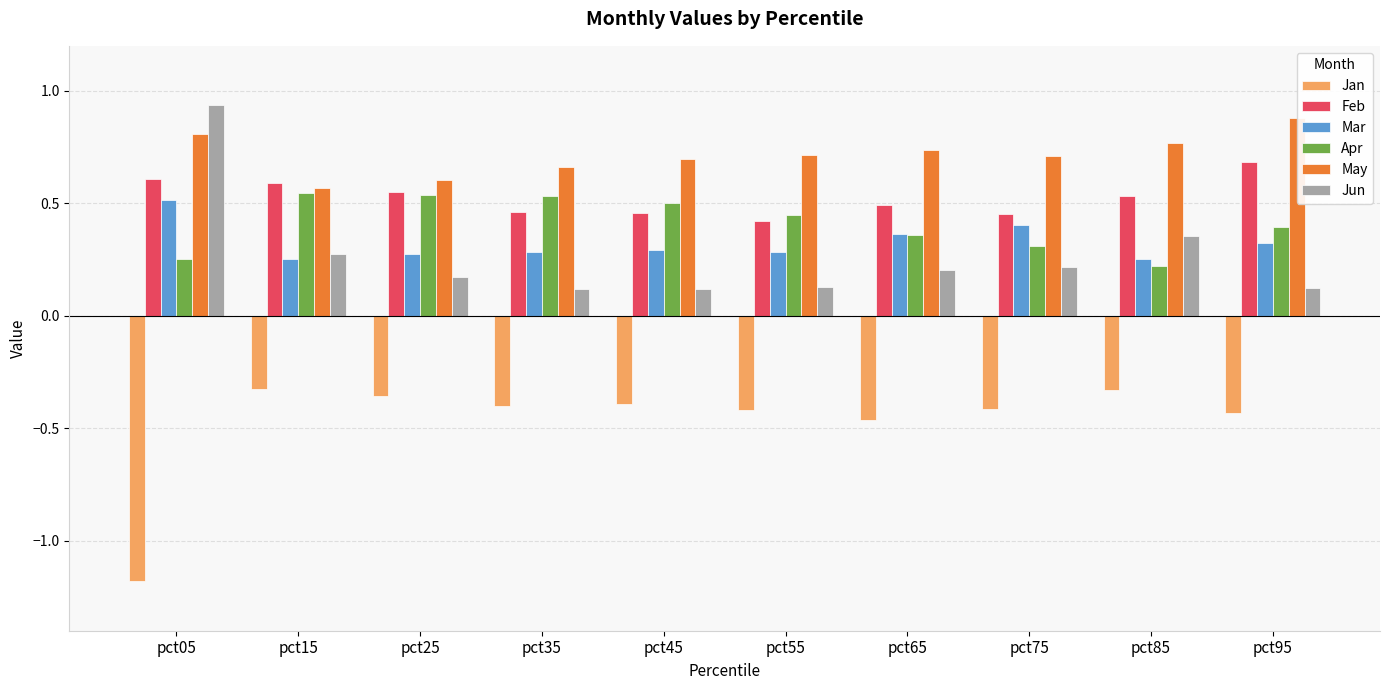

At how many categories does at least one series exceed 0?

10